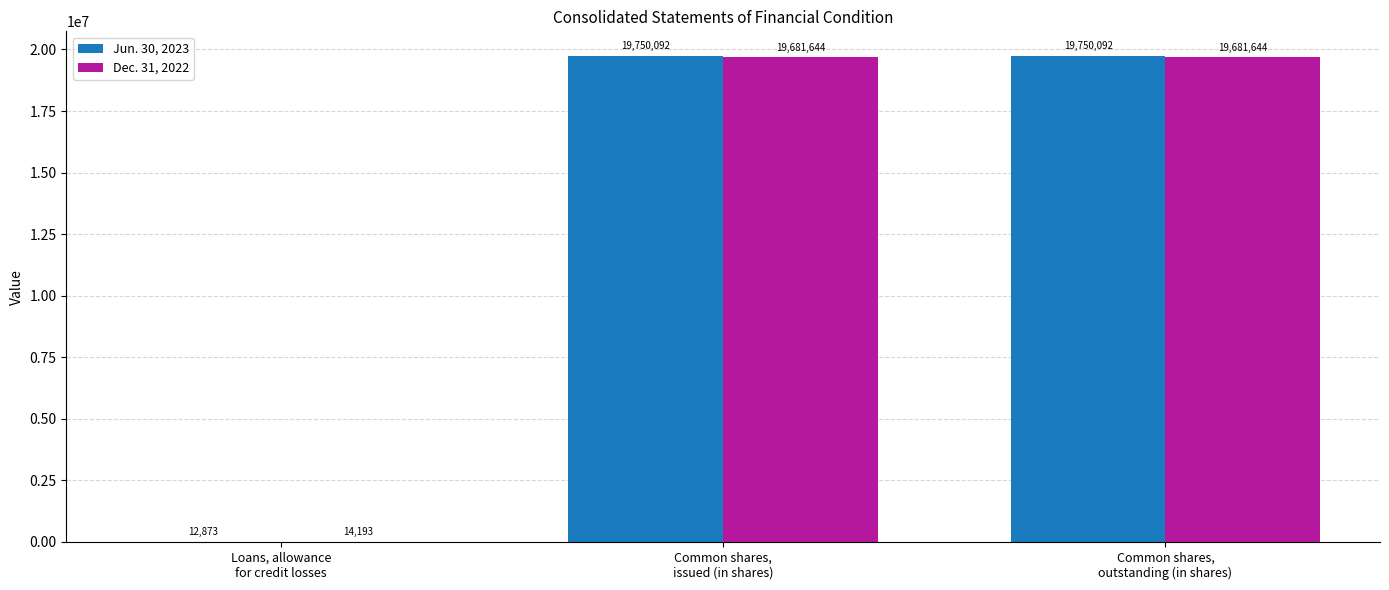

How many distinct data groups are displayed?

2